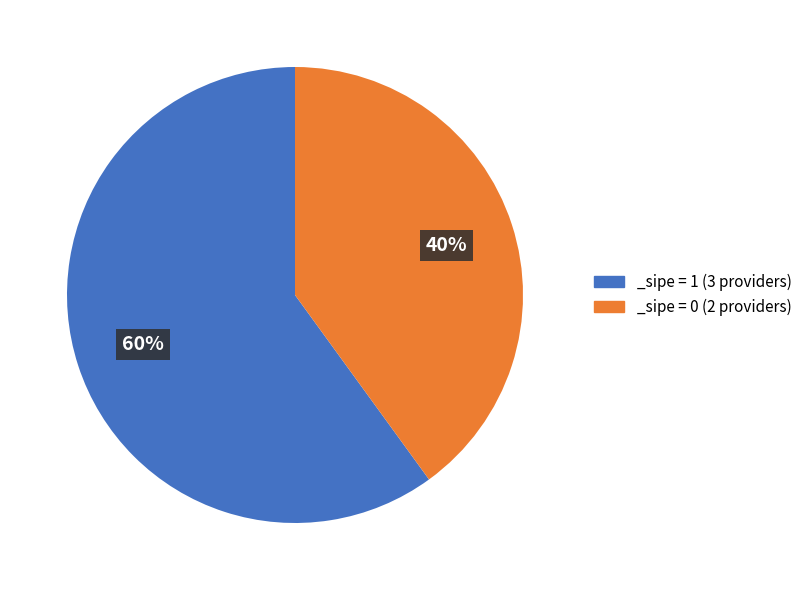

The _sipe = 0 (2 providers) slice represents 50% of the pie. True or false?

False